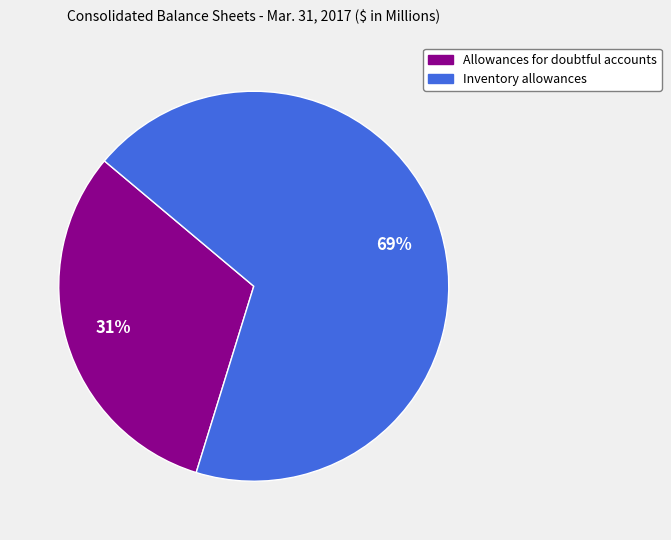

Is it true that Allowances for doubtful accounts is 31% of the pie?

True